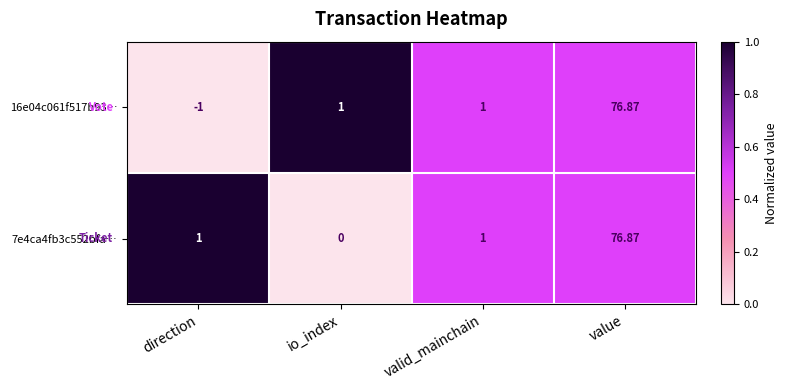

What is the greatest value displayed?

76.9